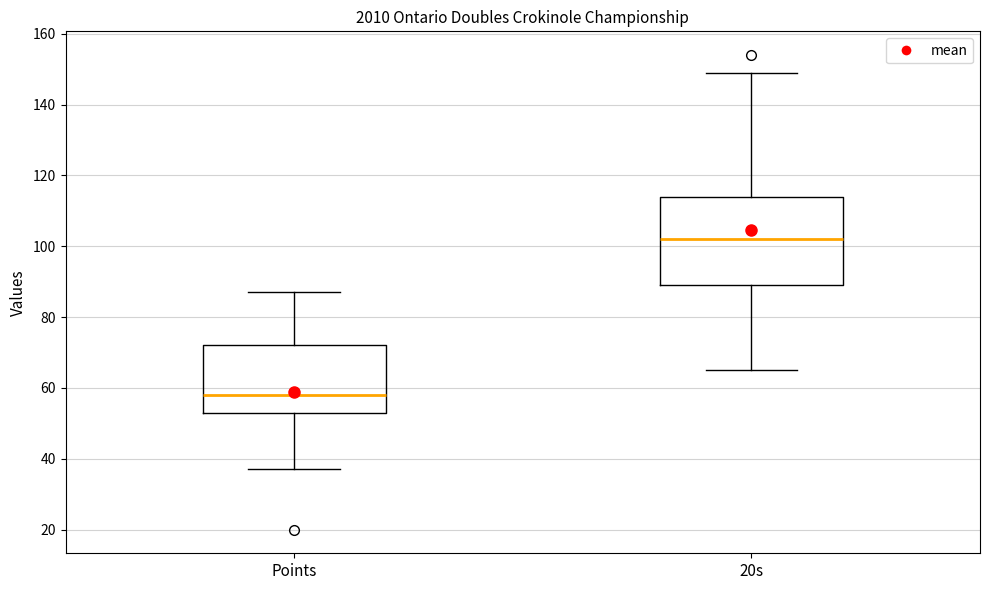

Where does the median line of the box for 20s sit on the y-axis? The values are not printed on the chart, so give them approximately, as read against the axis.

102